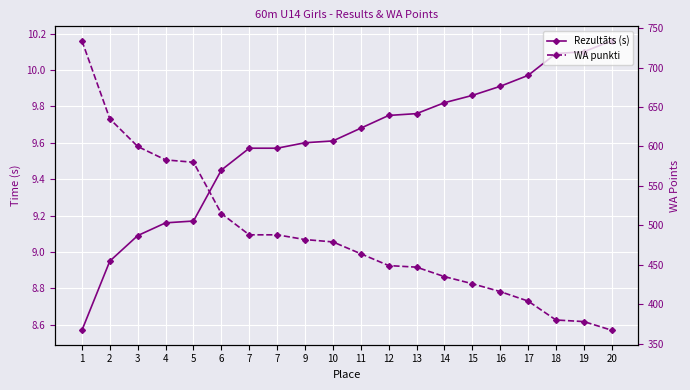

Where is Rezultāts (s) nearest to the value 9?

2